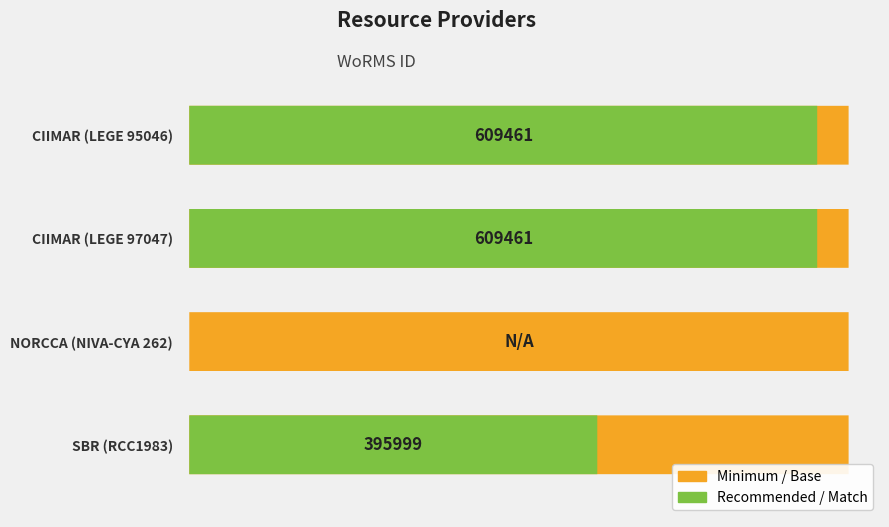

Reading left to right, transcribe all the data shown in this chart.

609461	609461	0	395999